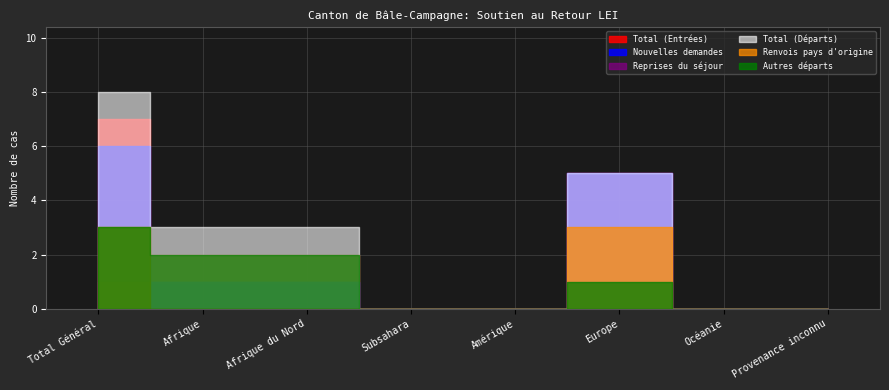

What is the value of the Renvois pays d'origine point at the 6th from the left?

3